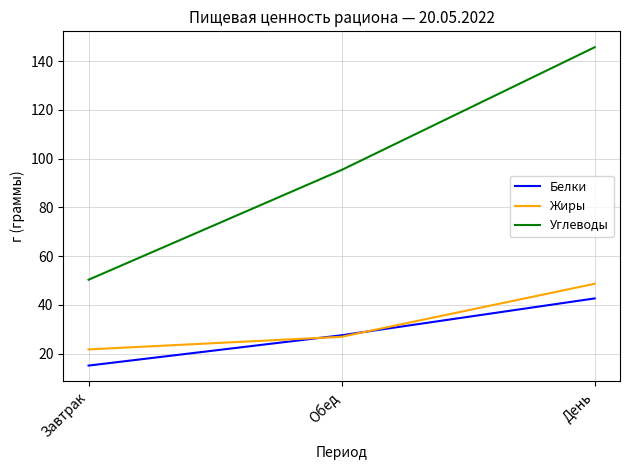

Where does the Жиры series first go above 26?

Обед